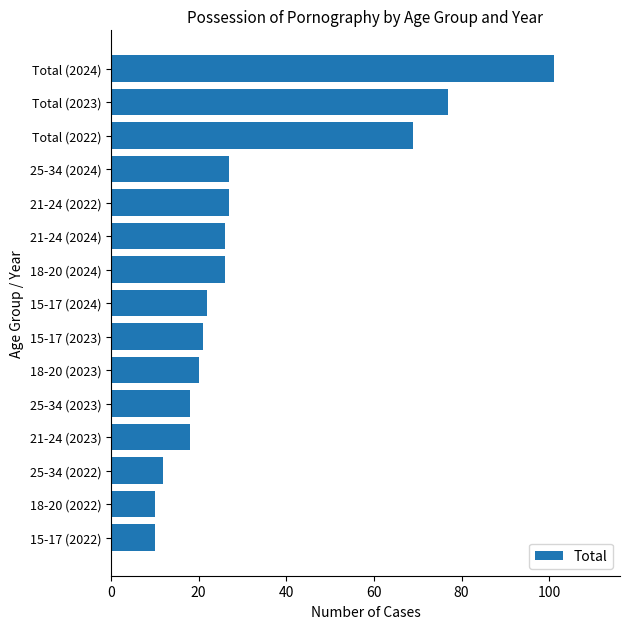

Reading top to bottom, what are all the values shown in this chart?

Total (2024)=101	Total (2023)=77	Total (2022)=69	25-34 (2024)=27	21-24 (2022)=27	21-24 (2024)=26	18-20 (2024)=26	15-17 (2024)=22	15-17 (2023)=21	18-20 (2023)=20	25-34 (2023)=18	21-24 (2023)=18	25-34 (2022)=12	18-20 (2022)=10	15-17 (2022)=10